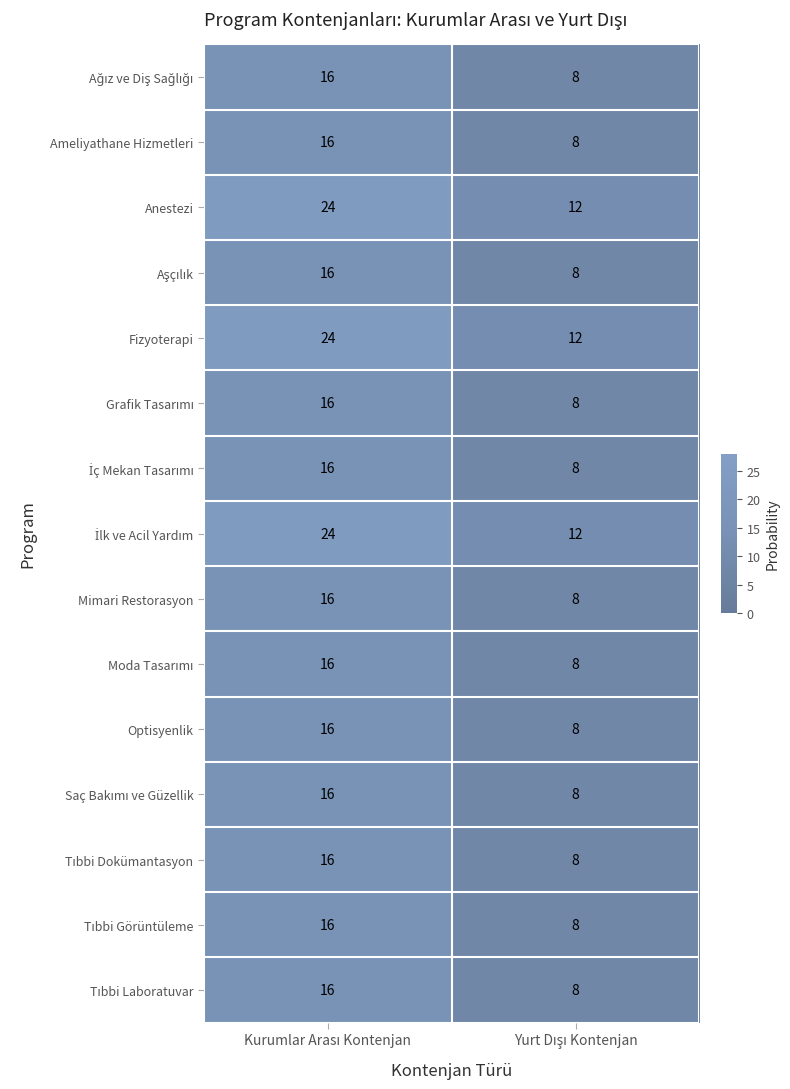

How many series are shown in this chart?

15